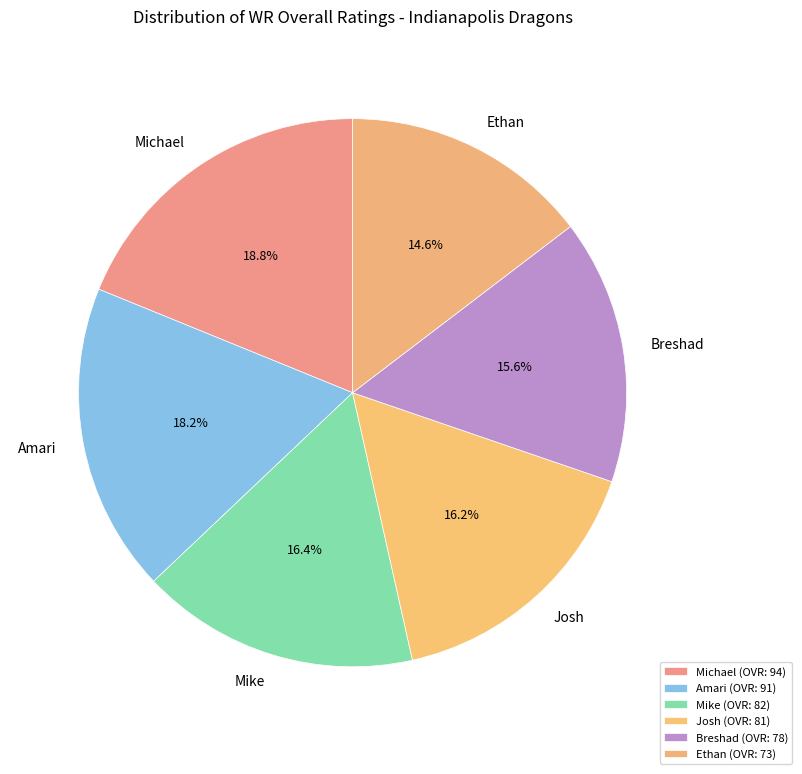

What is the smallest slice in the pie chart?

Ethan